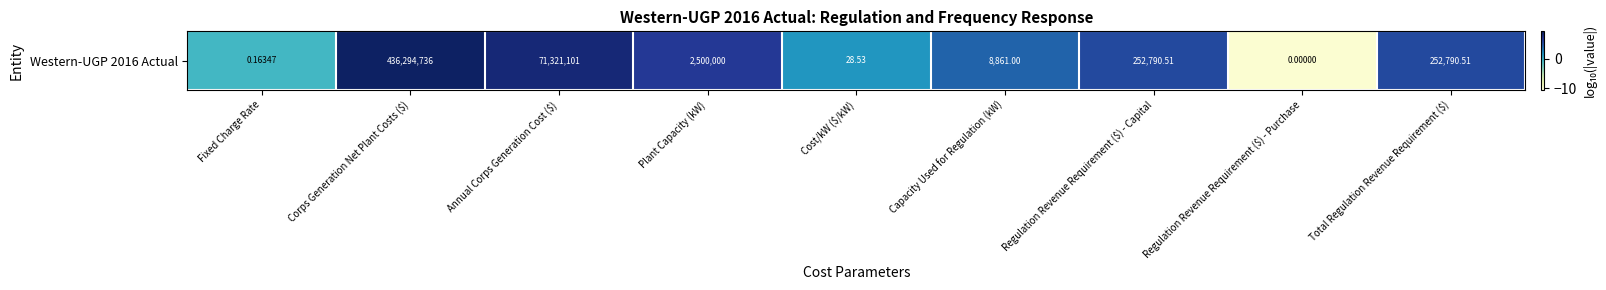

The chart shows a value of 2.2 at Cost/kW ($/kW). True or false?

False